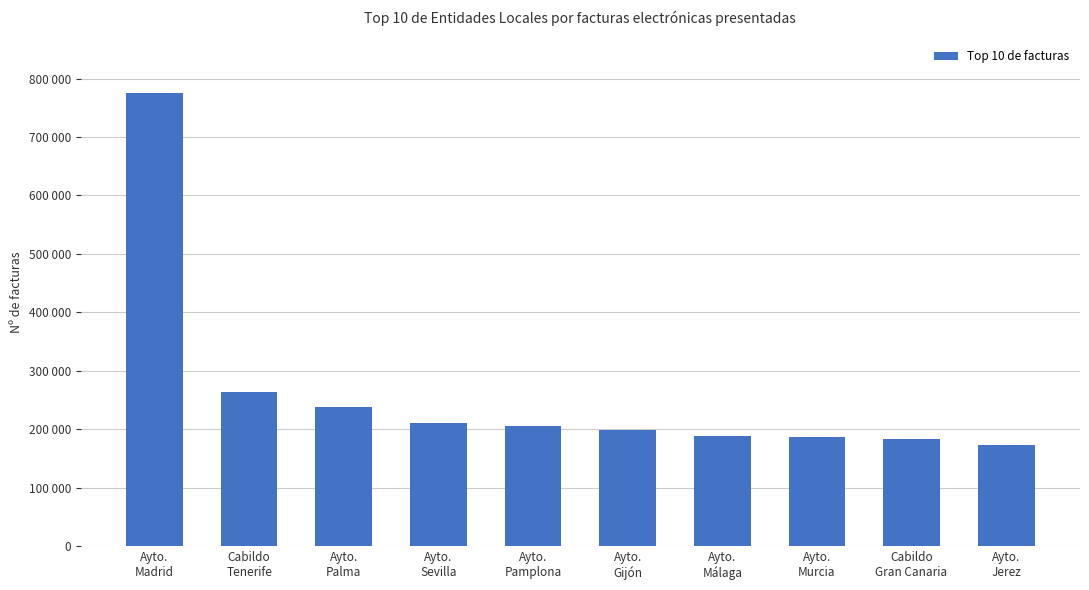

Which has a higher value, Ayto.
Málaga or Ayto.
Murcia?

Ayto.
Málaga